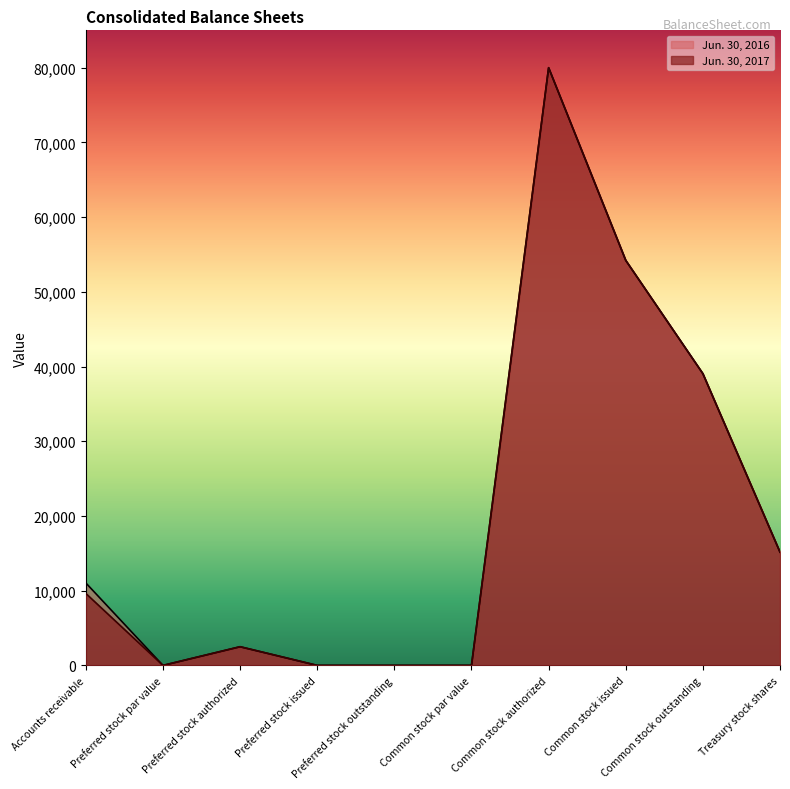

Rank the series at Preferred stock outstanding from lowest to highest value.

Jun. 30, 2017, Jun. 30, 2016